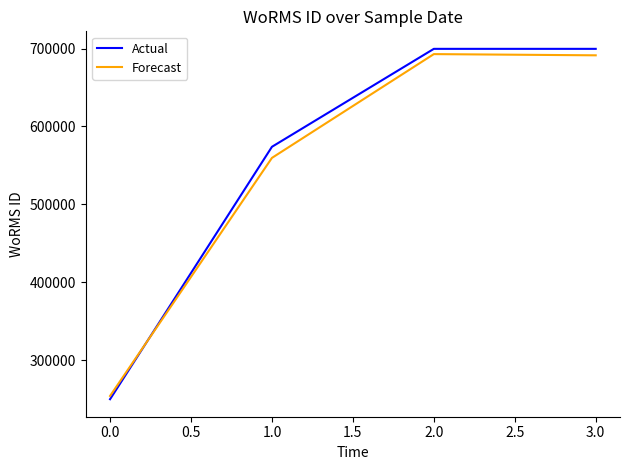

Between 0.0 and 1.0, which series saw the biggest shift?

Actual